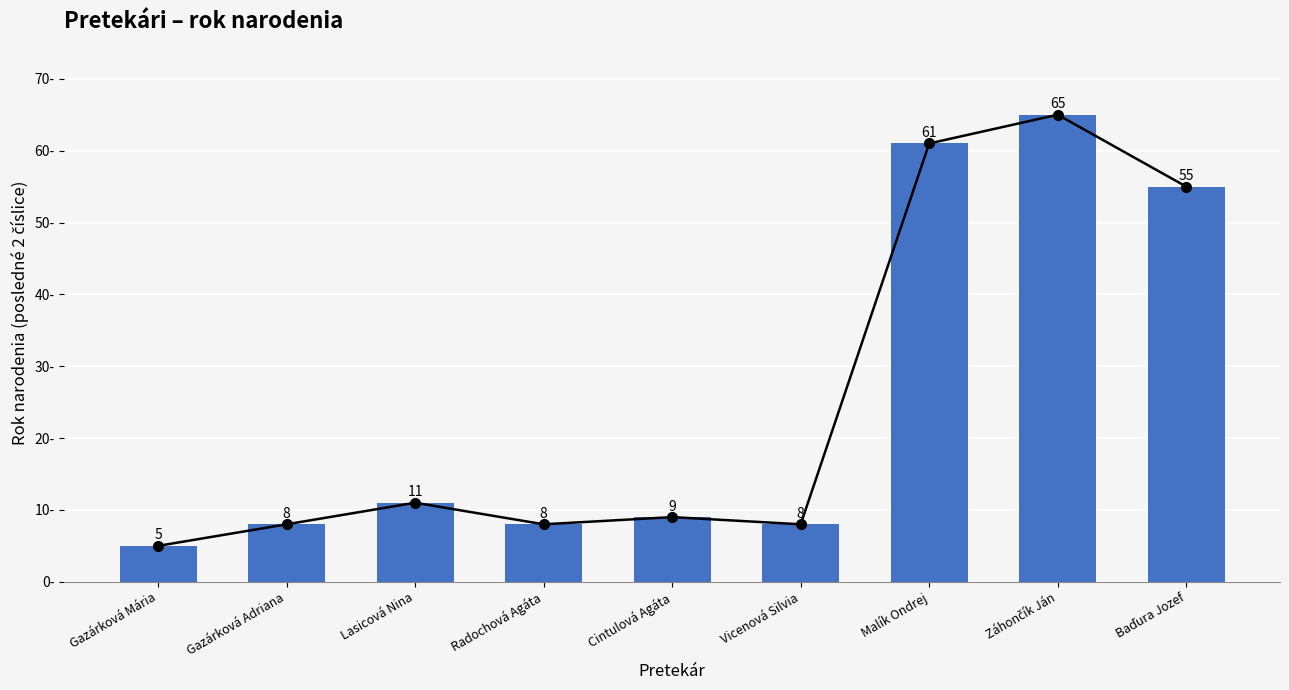

Reading left to right, list all the values displayed in this chart.

Gazárková Mária=5	Gazárková Adriana=8	Lasicová Nina=11	Radochová Agáta=8	Cintulová Agáta=9	Vicenová Silvia=8	Malík Ondrej=61	Záhončík Ján=65	Baďura Jozef=55